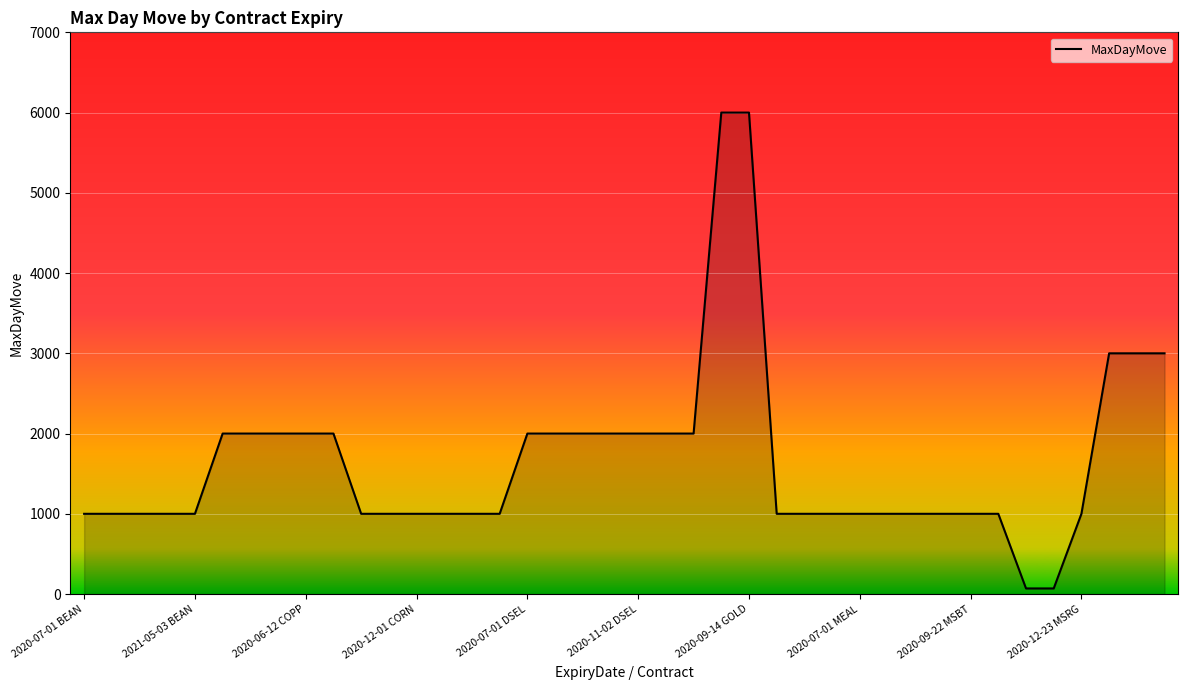

What is the difference between the maximum and minimum values?

5930